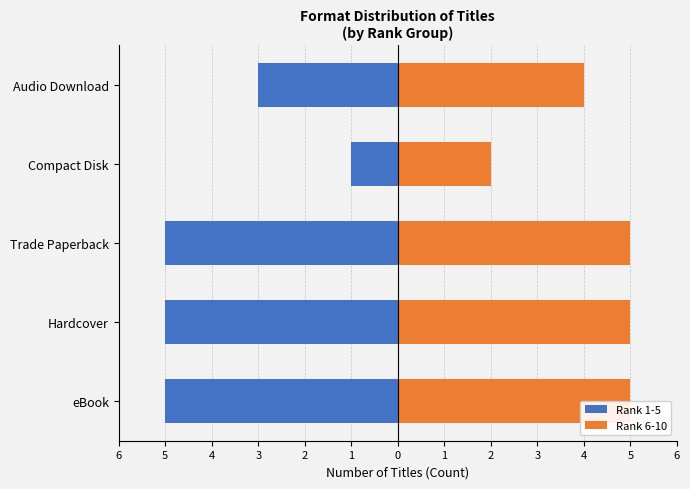

Which has a higher value, Trade Paperback or Hardcover?

Trade Paperback